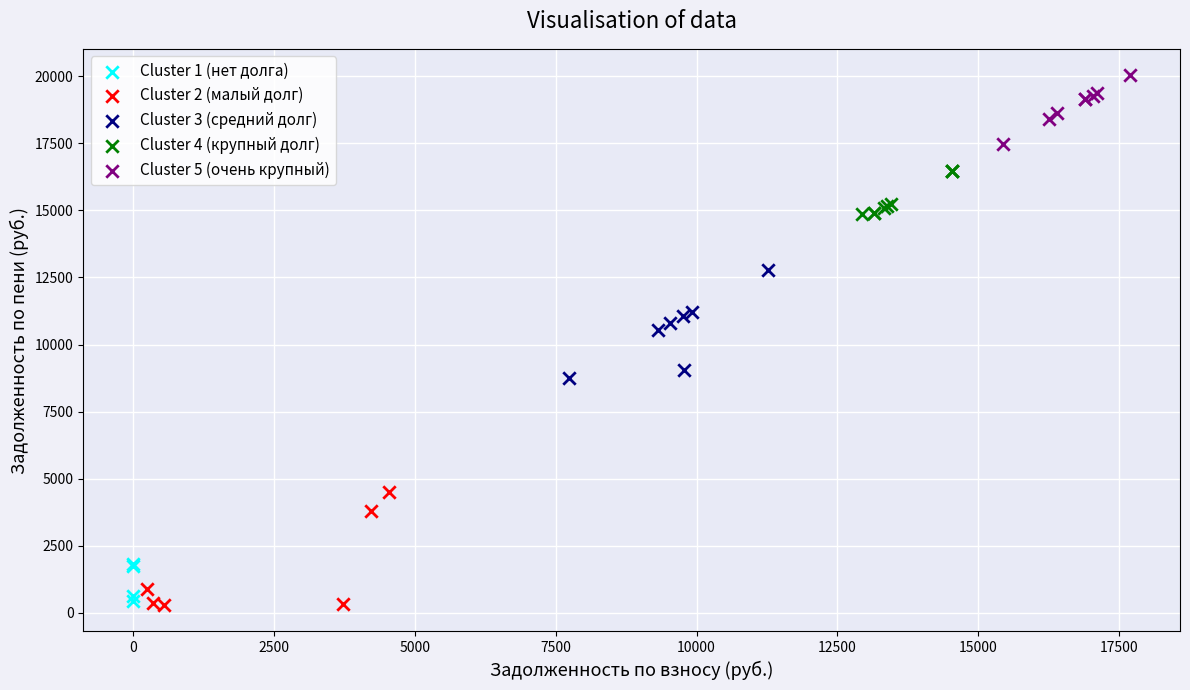

Which series contains the highest Y value?

Cluster 5 (очень крупный)